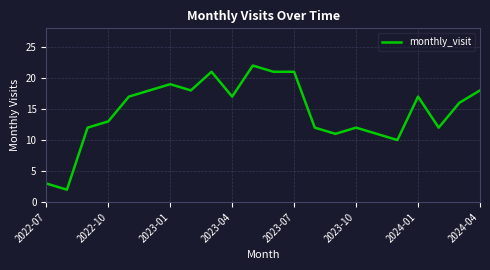

What is the difference between the maximum and minimum values?

20